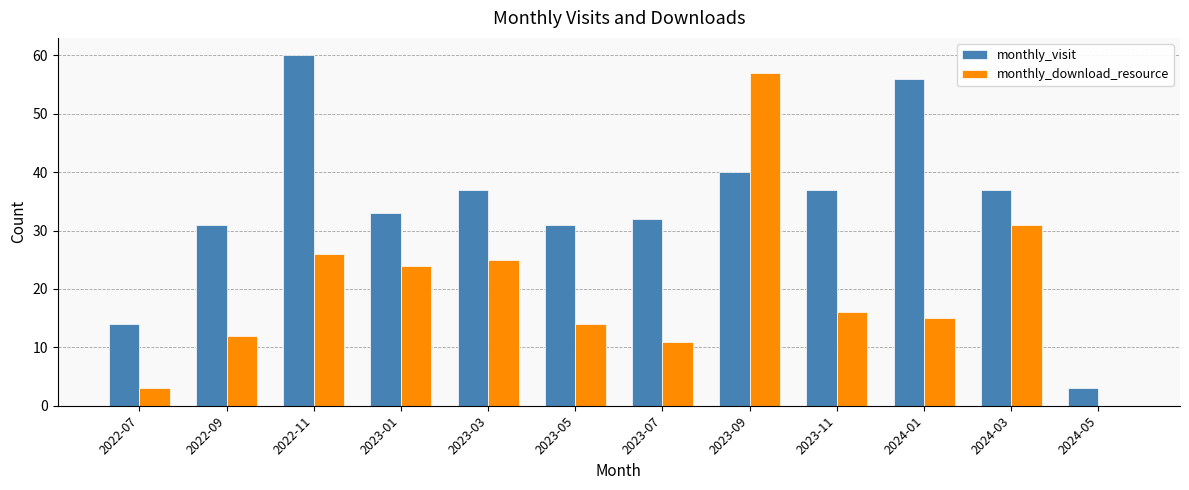

At which category is the sum across all series the highest?

2023-09